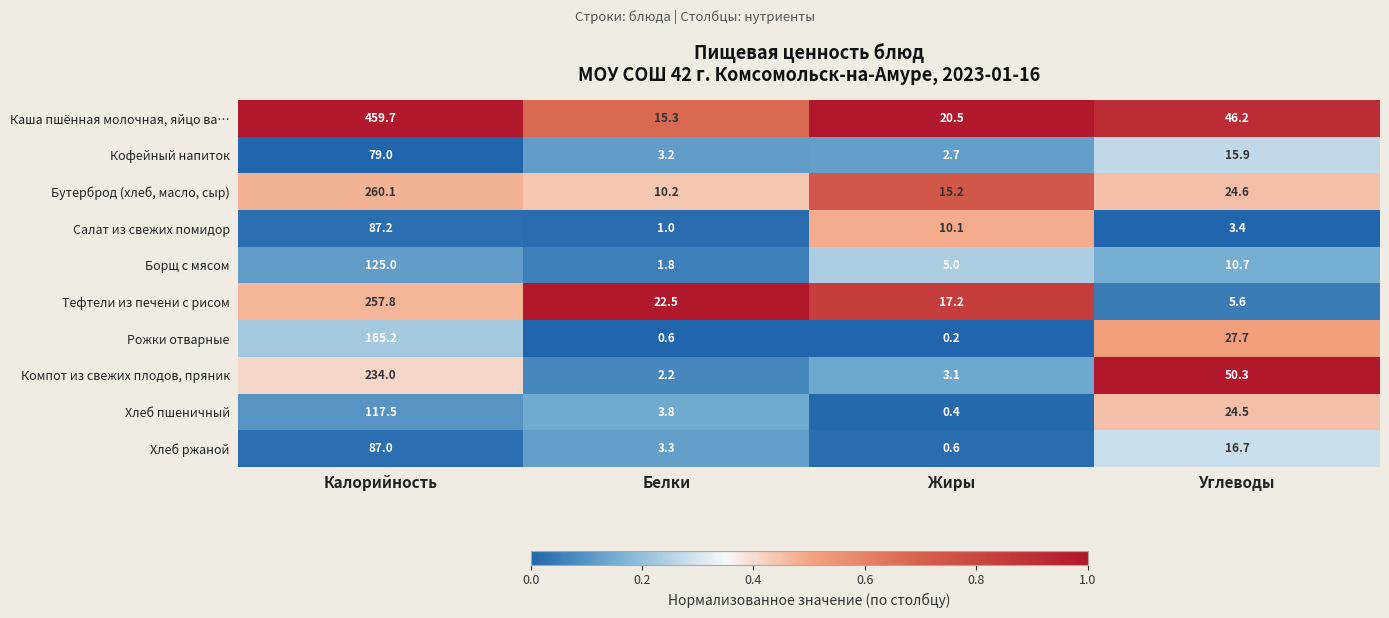

What is the difference between the maximum and minimum values in the Бутерброд (хлеб, масло, сыр) series?

249.9